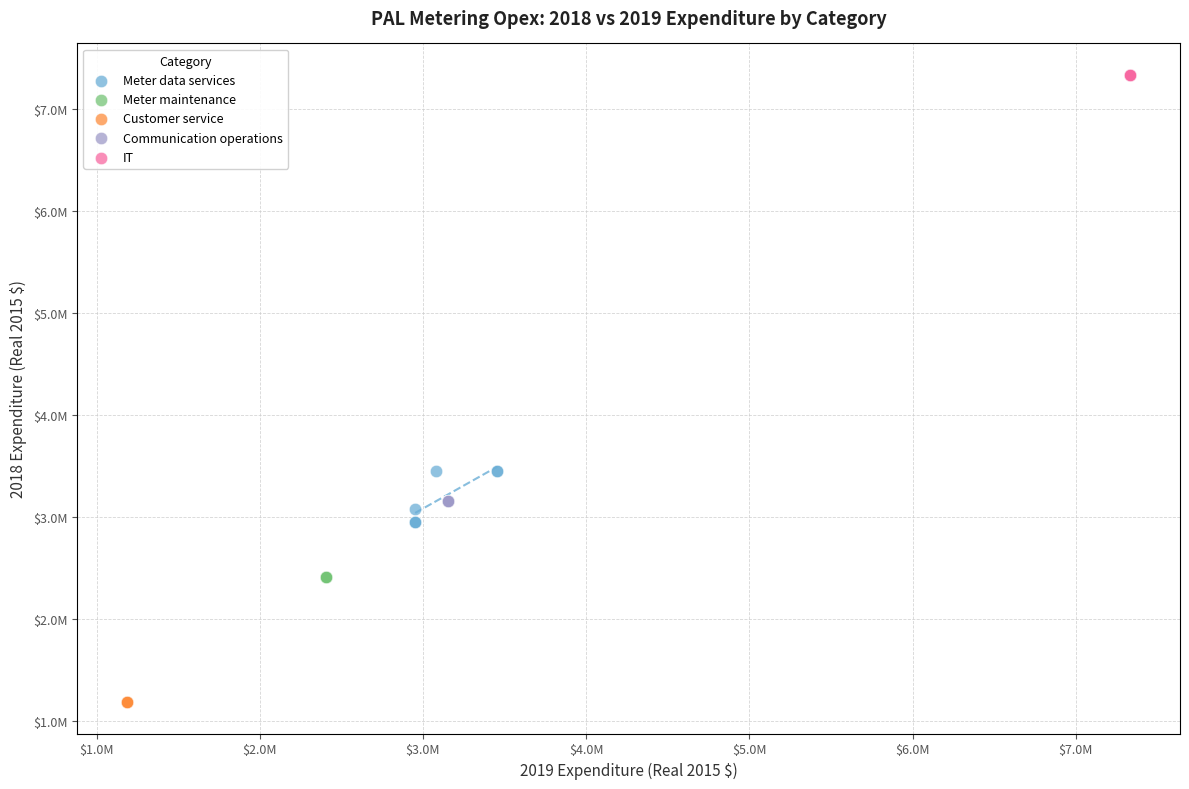

What are all the series names shown in the legend?

Meter data services, Meter maintenance, Customer service, Communication operations, IT